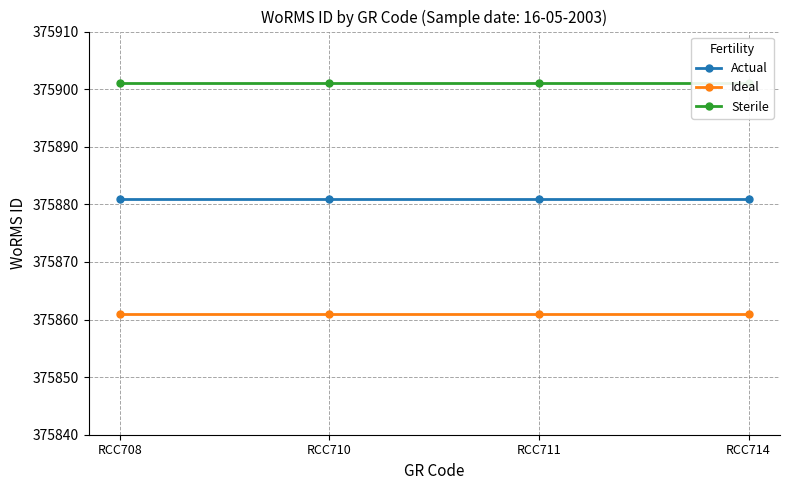

The value of Ideal at RCC711 is 176790. True or false?

False